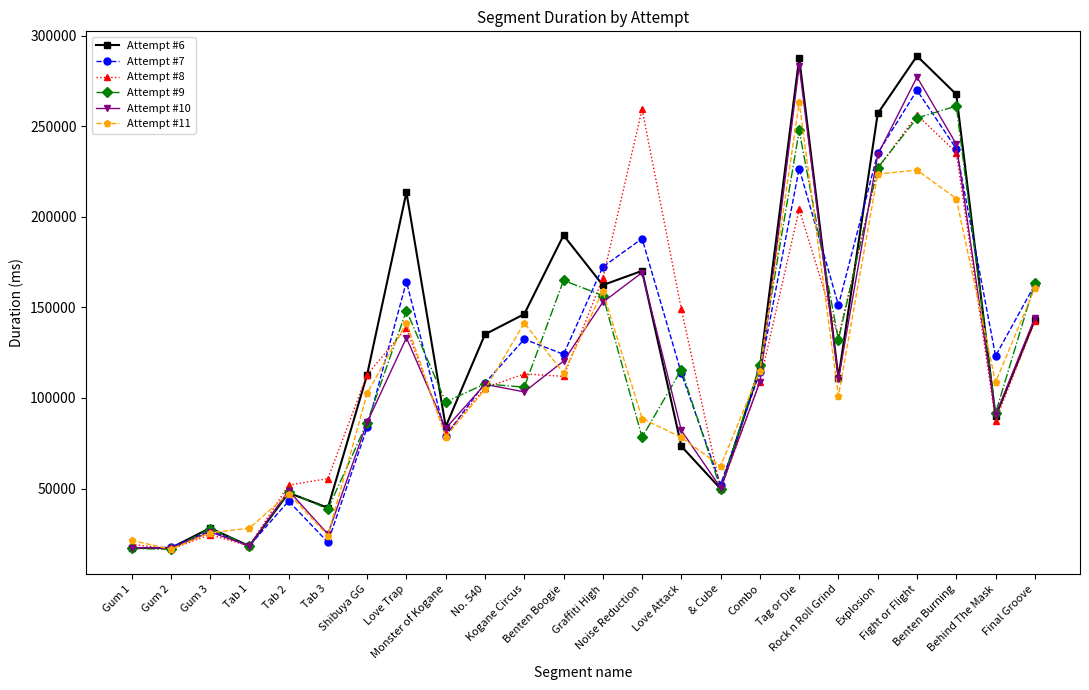

Is it true that Attempt #10 equals 118267 at Shibuya GG?

False